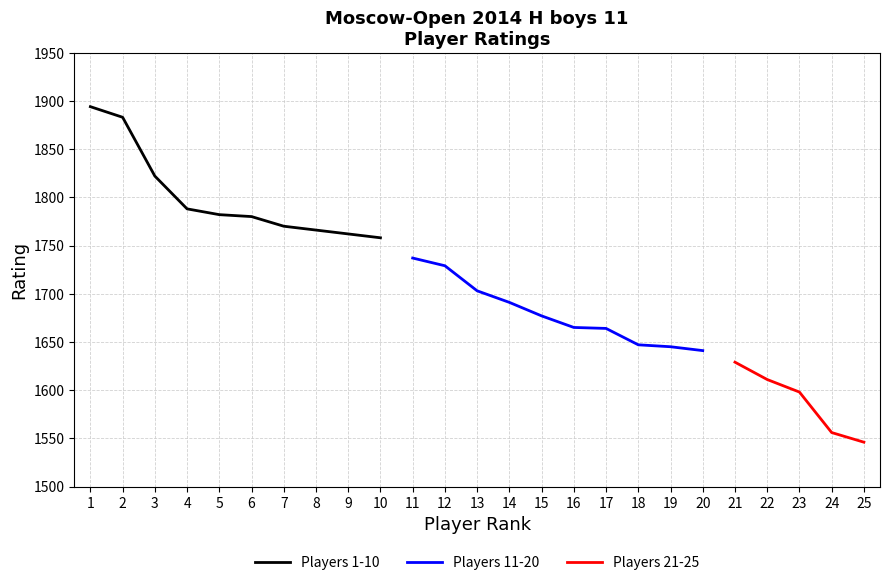

What is the lowest value of the Players 1-10 series?

1758